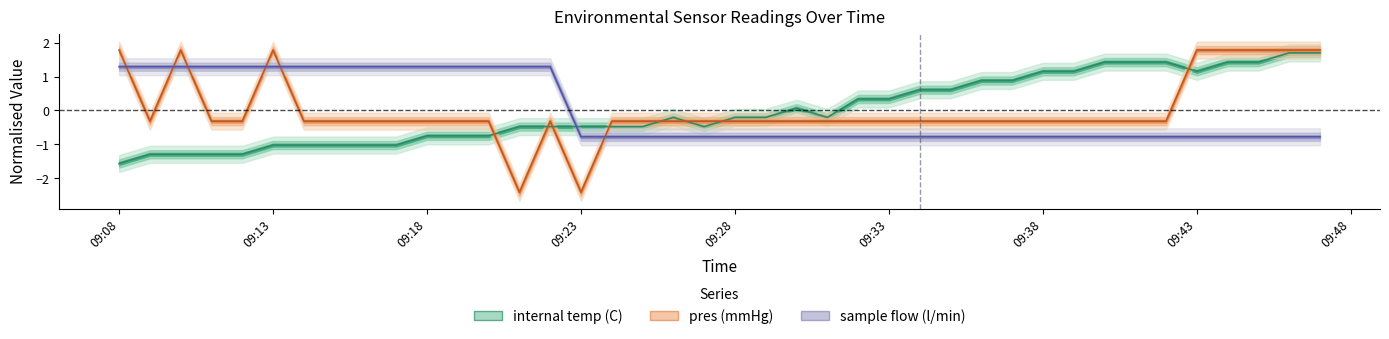

Is it true that internal_temp equals 0.6 at 09:38?

False